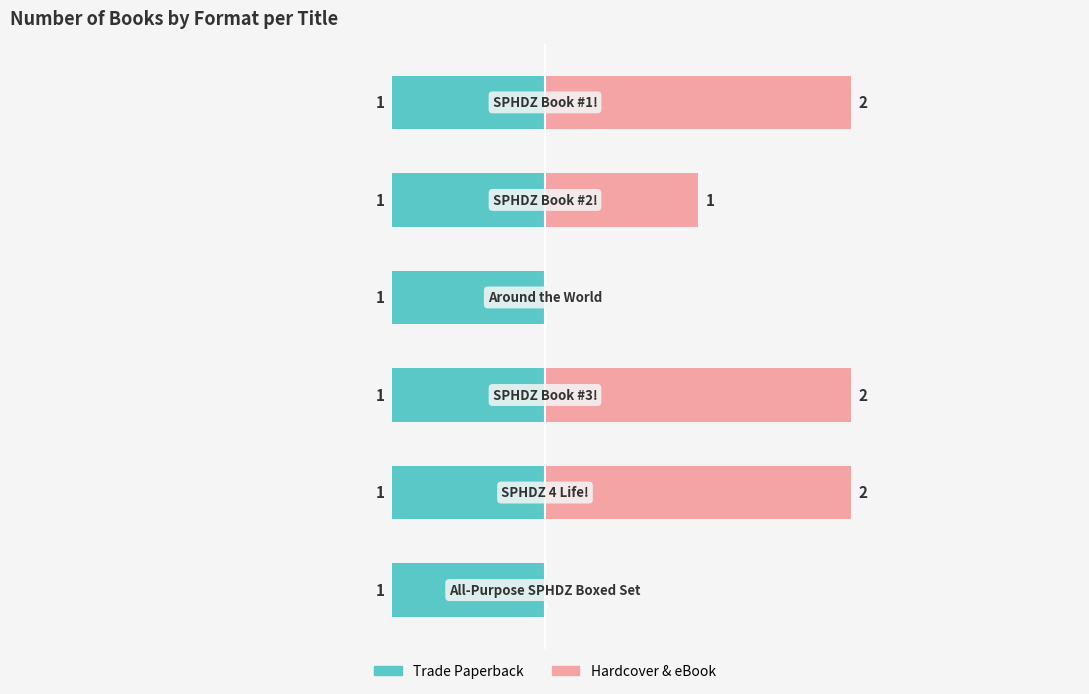

What is the sum of all Hardcover & eBook values?

7.0